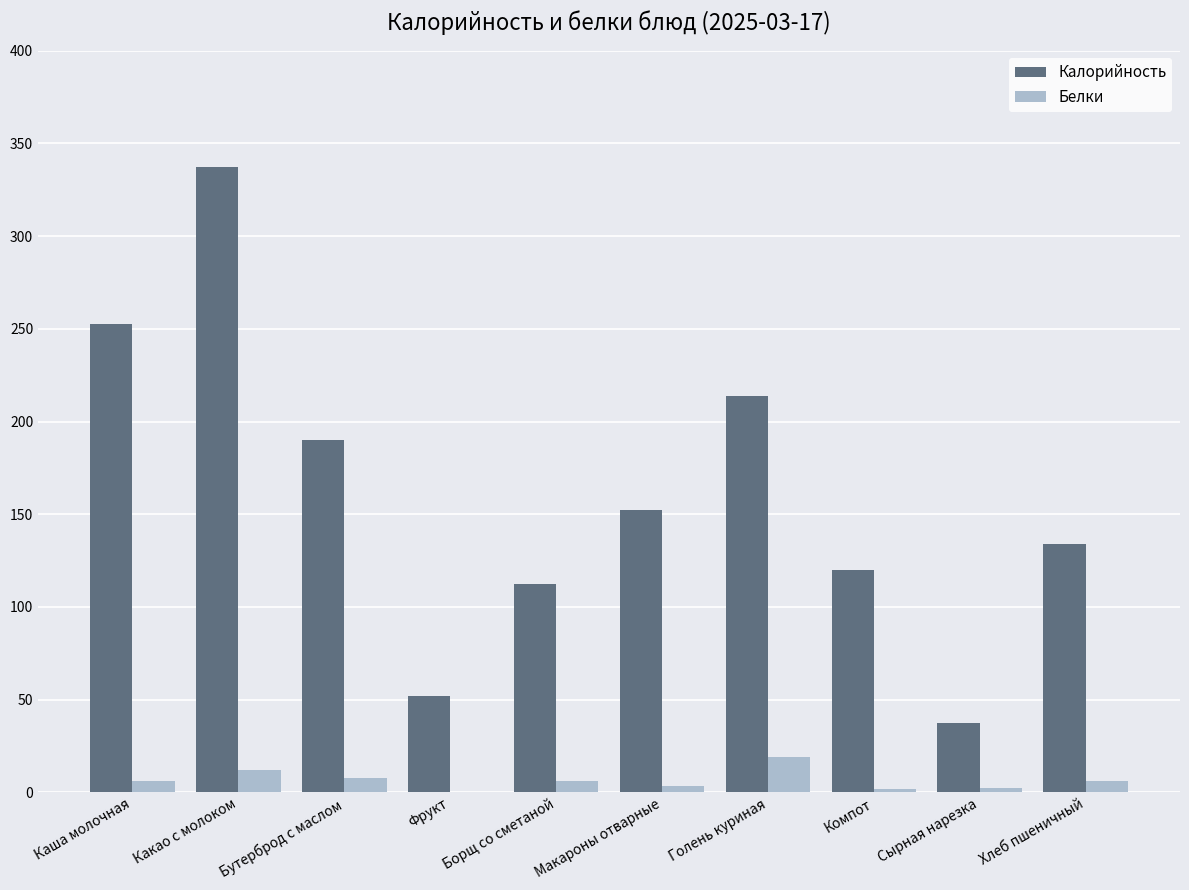

How many data points in Калорийность are above 152?

5